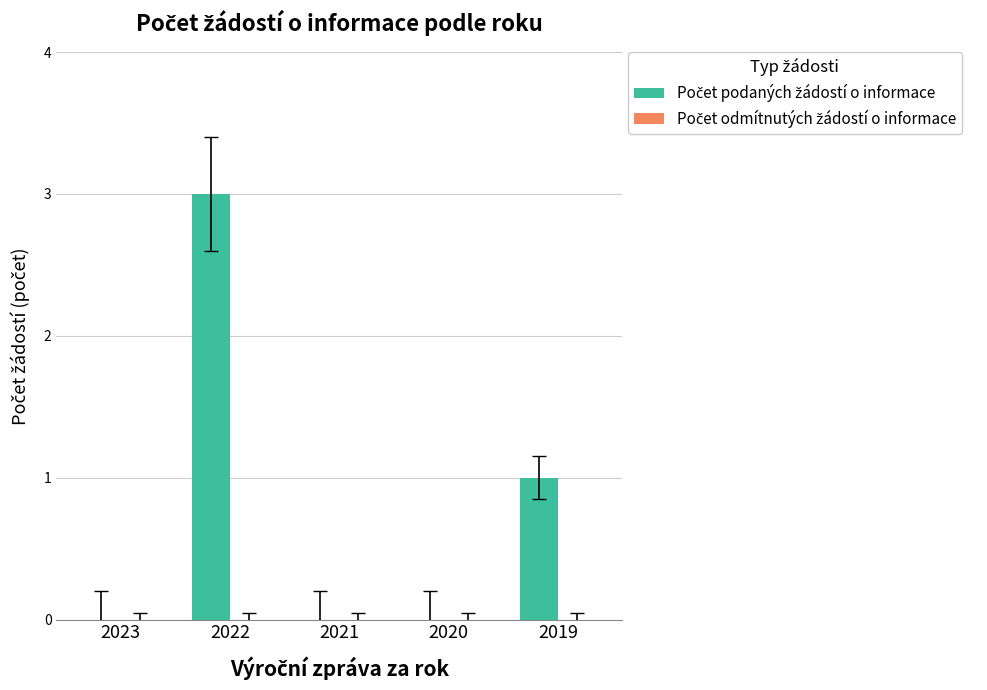

Reading left to right, what are all the values shown in this chart?

2023=0	2022=3	2021=0	2020=0	2019=1